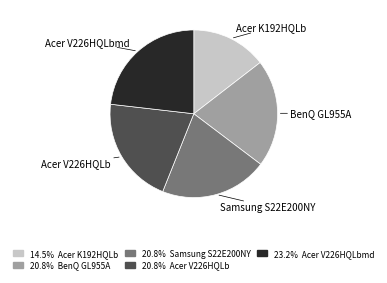

Is there any slice that represents more than half of the pie?

No